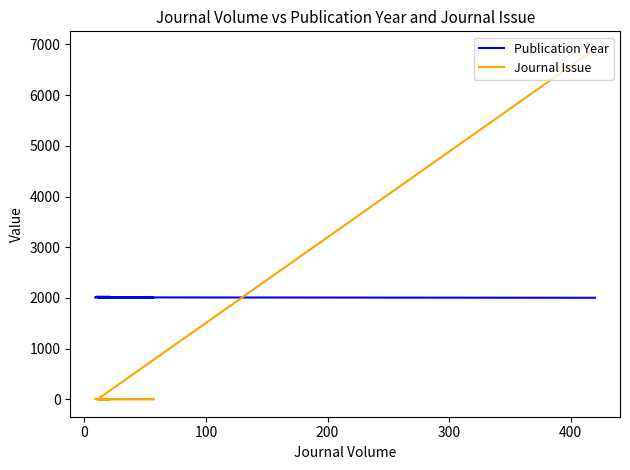

What is the average value of the Journal Issue series?

990